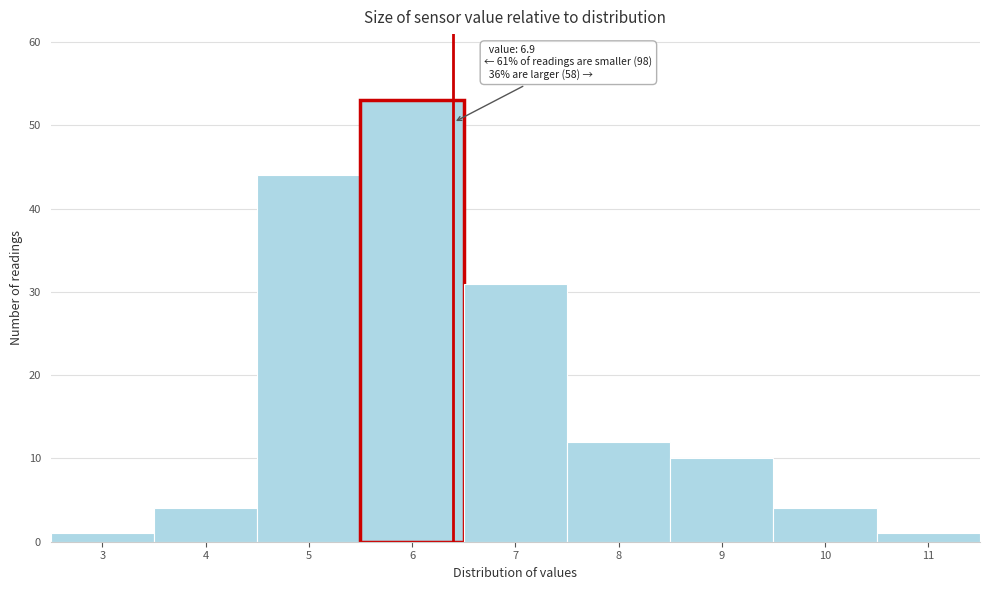

Reading left to right, extract all data points from this chart.

3=1	4=4	5=44	6=53	7=31	8=12	9=10	10=4	11=1